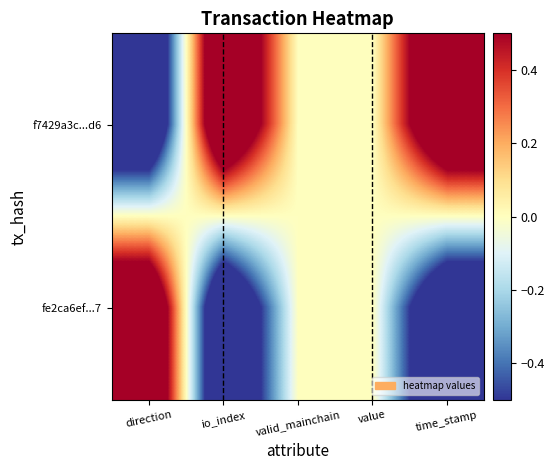

Rank the series by their maximum value, from lowest to highest.

f7429a3c...d6, fe2ca6ef...7